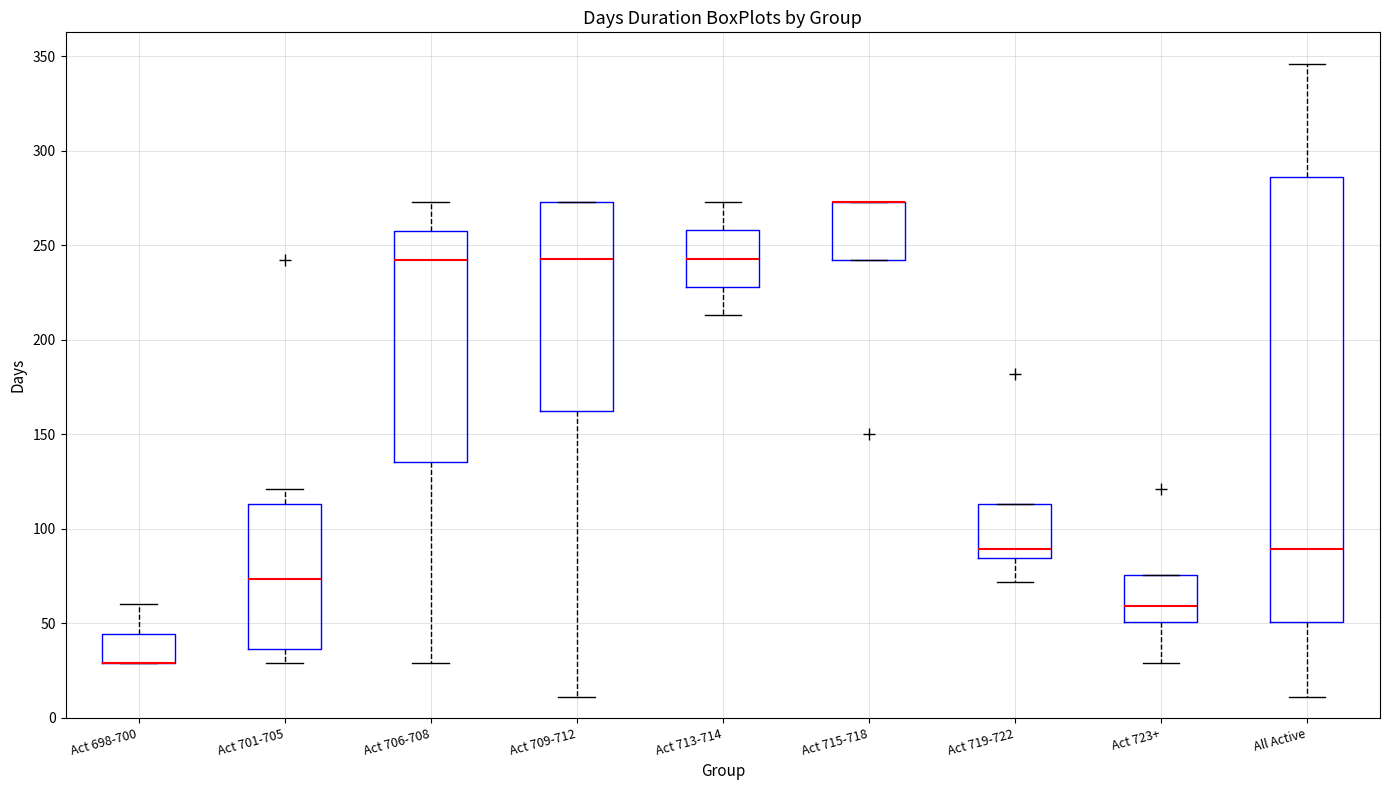

Where does the median line of the box for Act 701-705 sit on the y-axis? The values are not printed on the chart, so give them approximately, as read against the axis.

75